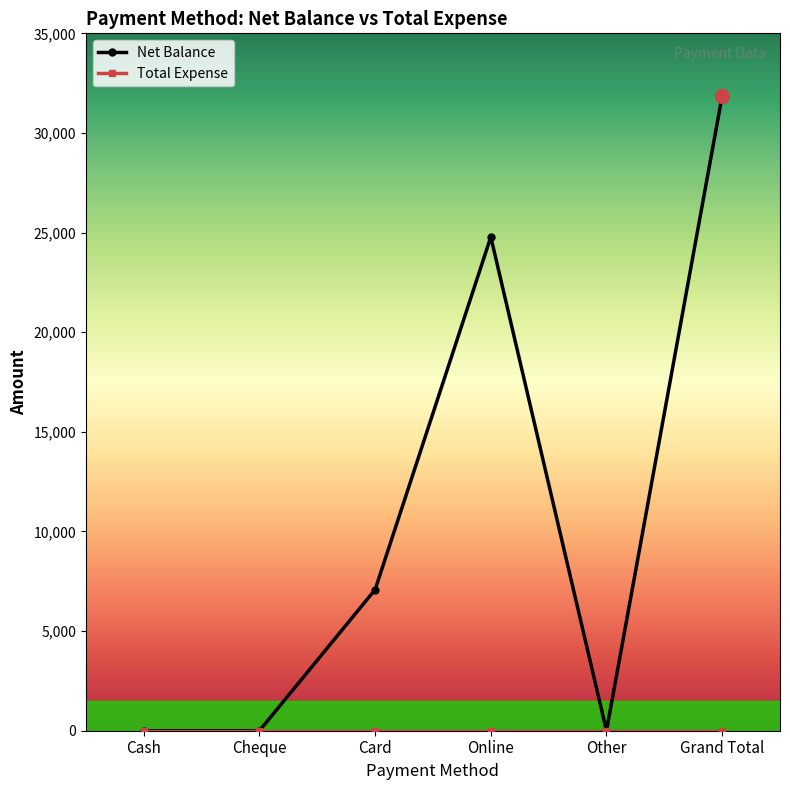

What is the maximum value shown in the chart?

31860